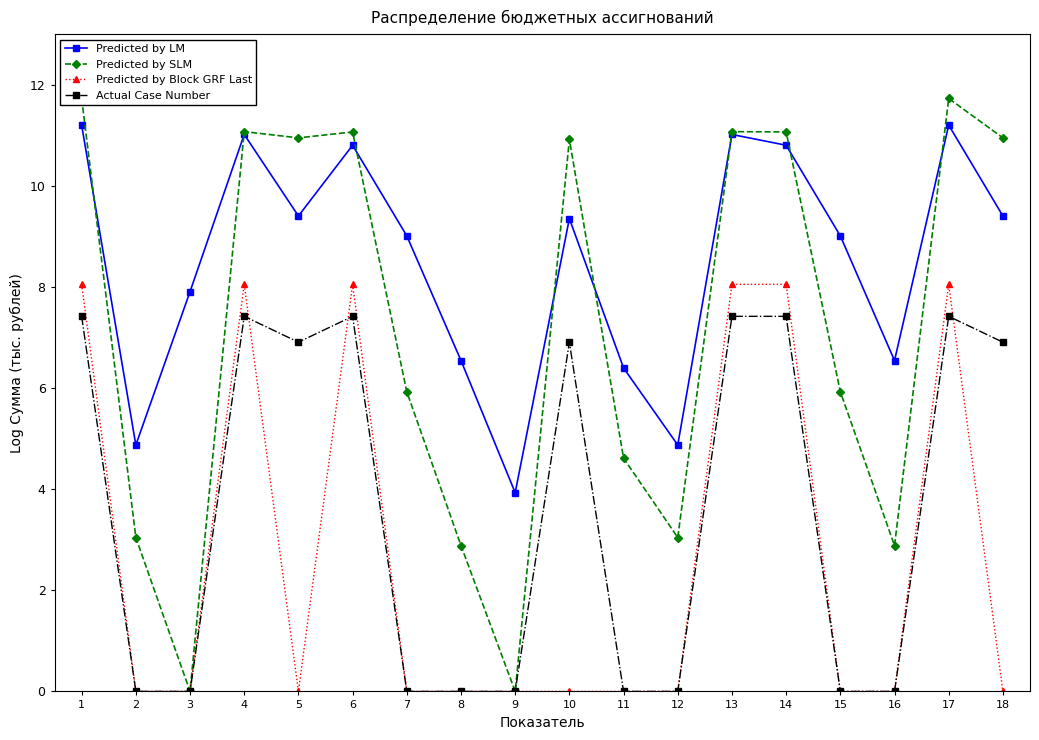

Which label corresponds to the largest value in the chart?

1